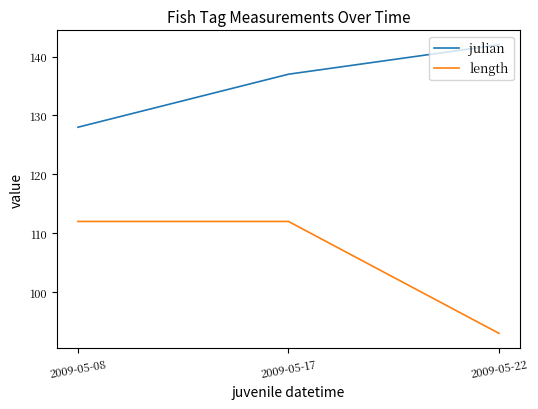

Between 2009-05-08 and 2009-05-17, which series saw the biggest shift?

julian